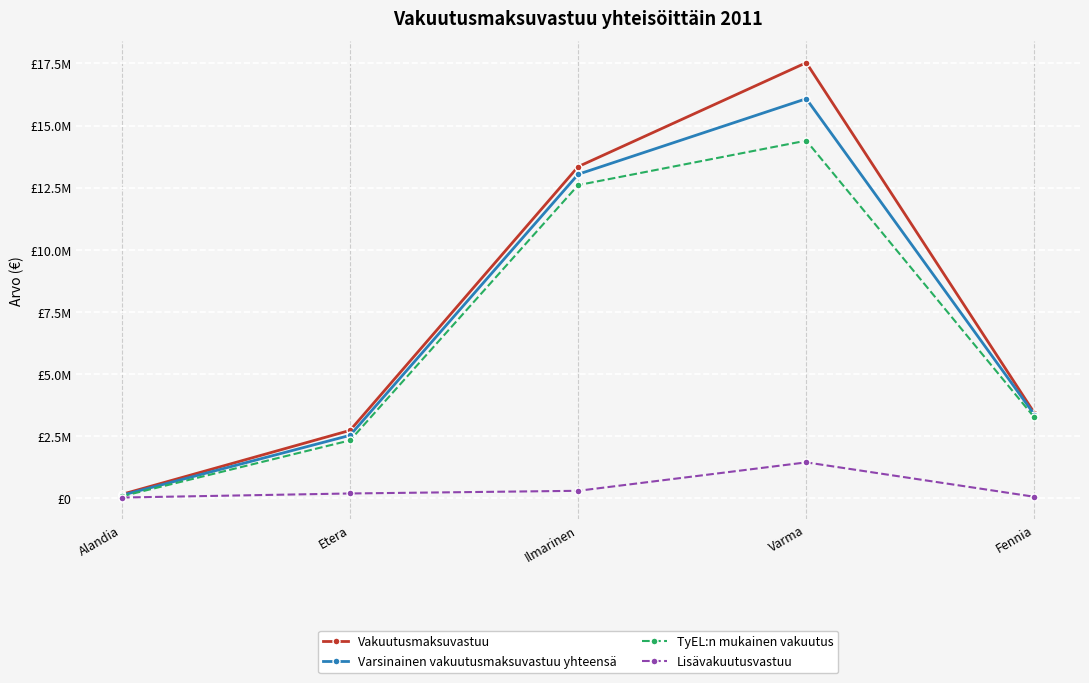

List the series in order of their peak value, lowest first.

Lisävakuutusvastuu, TyEL:n mukainen vakuutus, Varsinainen vakuutusmaksuvastuu yhteensä, Vakuutusmaksuvastuu